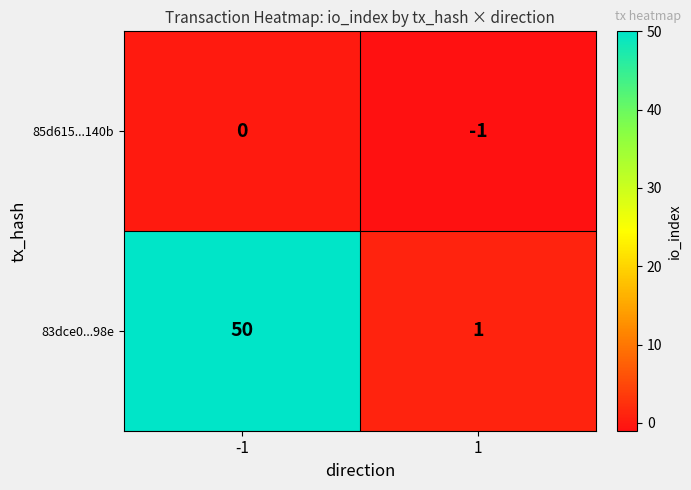

Which series has the largest total across all categories?

83dce0...98e